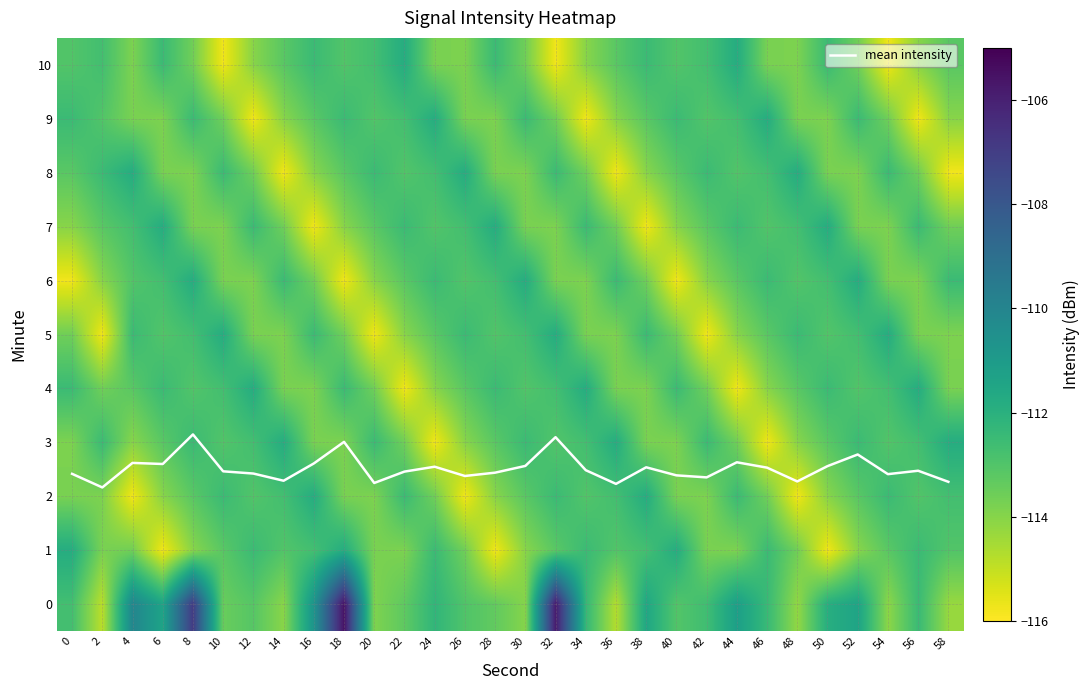

The value of mean intensity at 4 is 2.6. True or false?

True